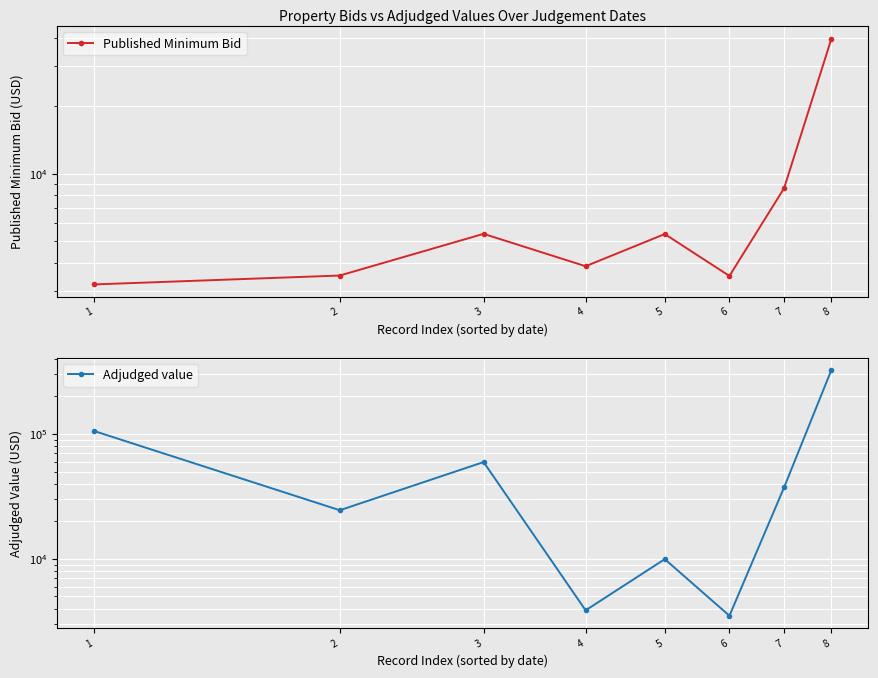

What is the difference between the maximum and minimum values in the Published Minimum Bid series?

36685.3